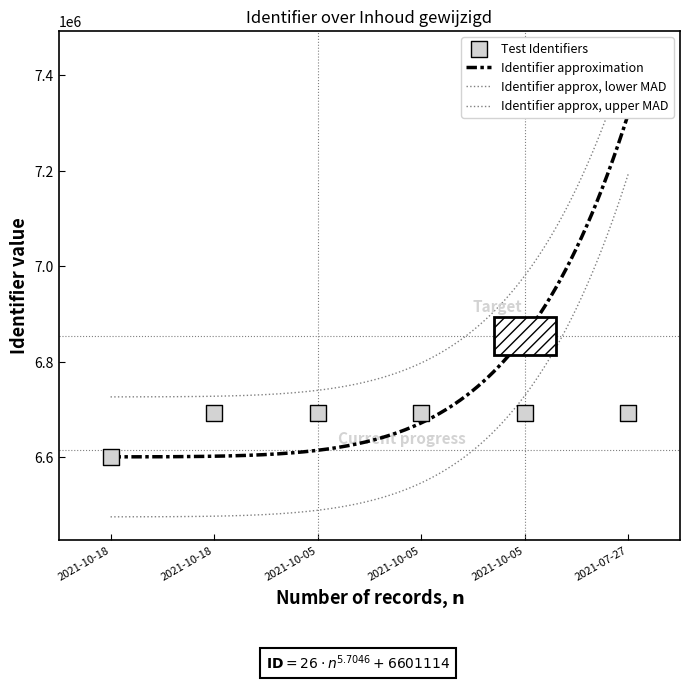

What is the change in value from 2021-10-18 to 2021-10-05?

+3